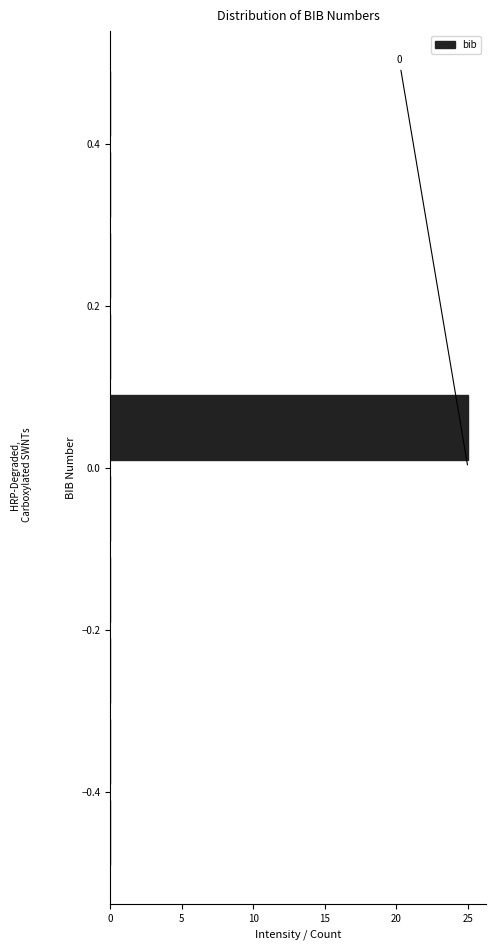

Over which range of the y-axis is the bar longest?

0.0 to 0.1